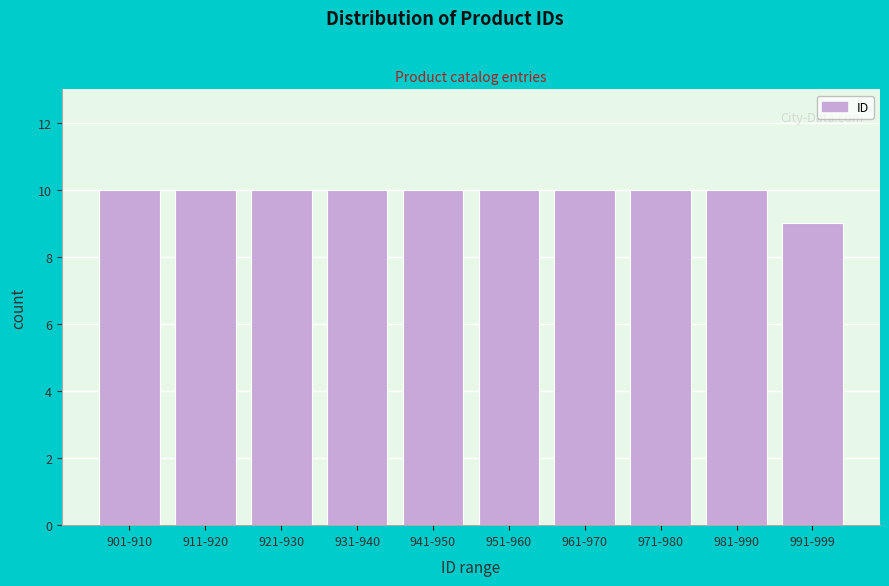

Reading left to right, transcribe all the data shown in this chart.

901-910=10	911-920=10	921-930=10	931-940=10	941-950=10	951-960=10	961-970=10	971-980=10	981-990=10	991-999=9